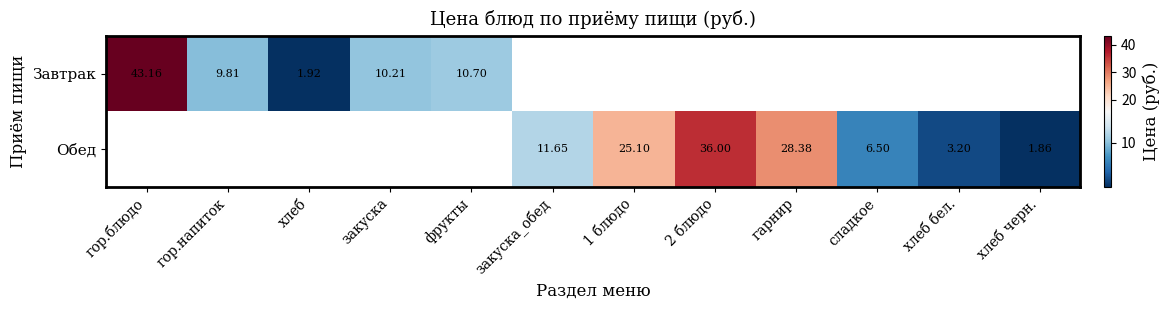

Which category has the lowest value across all series?

хлеб черн.